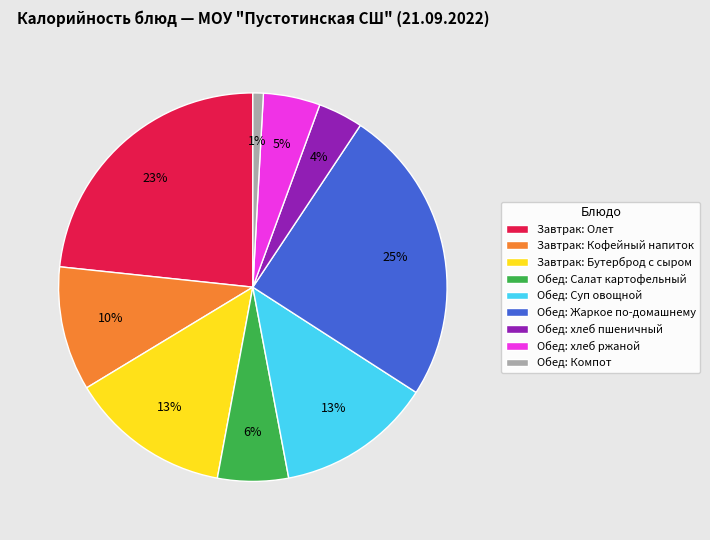

Does any single category account for the majority?

No